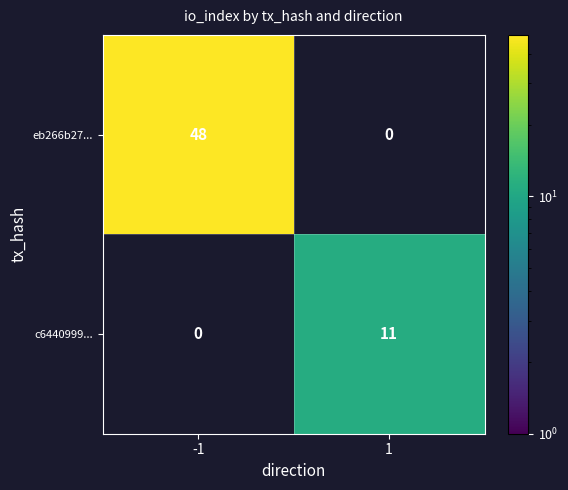

Count the number of categories in the chart.

2